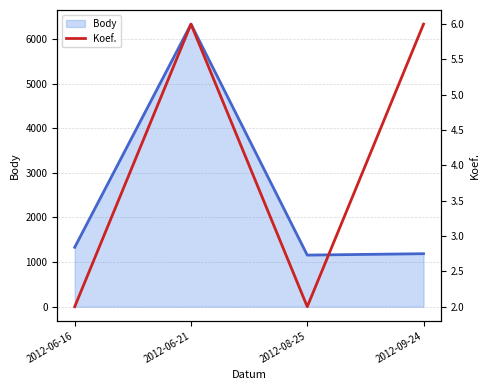

Which has a higher value, 2012-06-21 or 2012-09-24?

2012-06-21